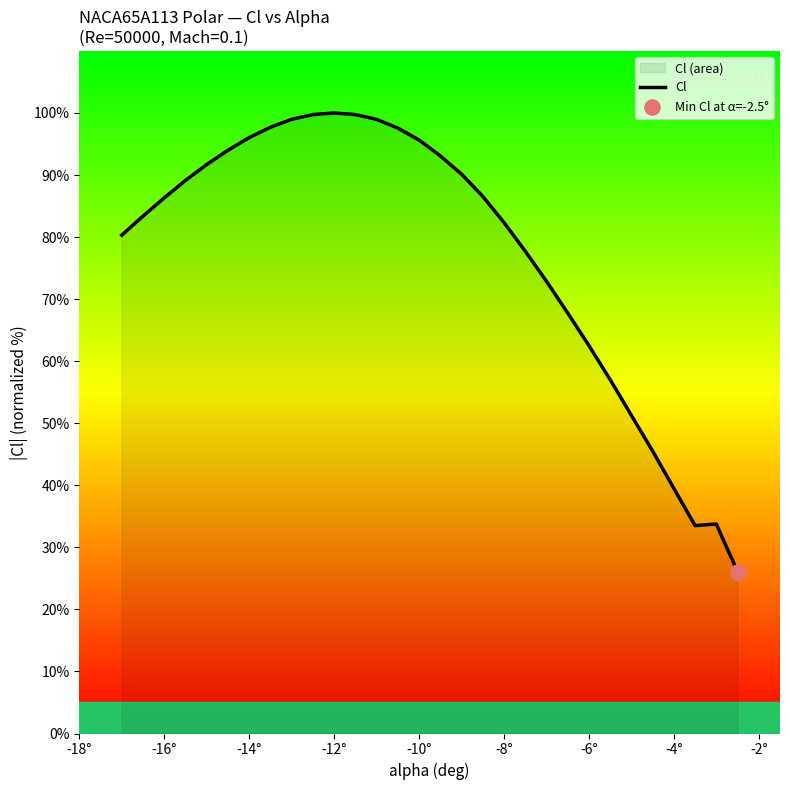

Between -12° and -10°, which is larger?

-12°